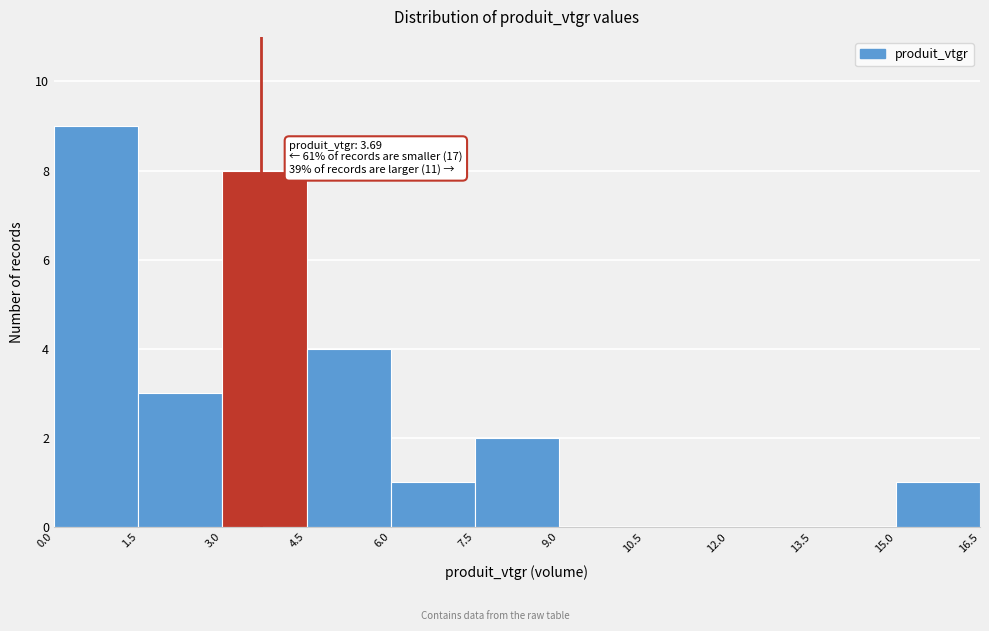

Which range on the x-axis has the tallest bar?

0.0 to 1.5